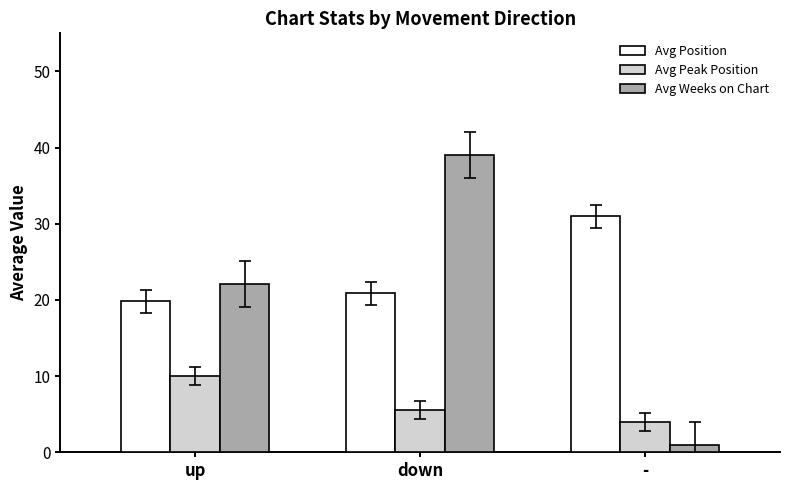

Reading left to right, list all the values displayed in this chart.

Avg Position: up=19.8	down=20.9	-=31.0
Avg Peak Position: up=10.0	down=5.5	-=4.0
Avg Weeks on Chart: up=22.1	down=39.0	-=1.0